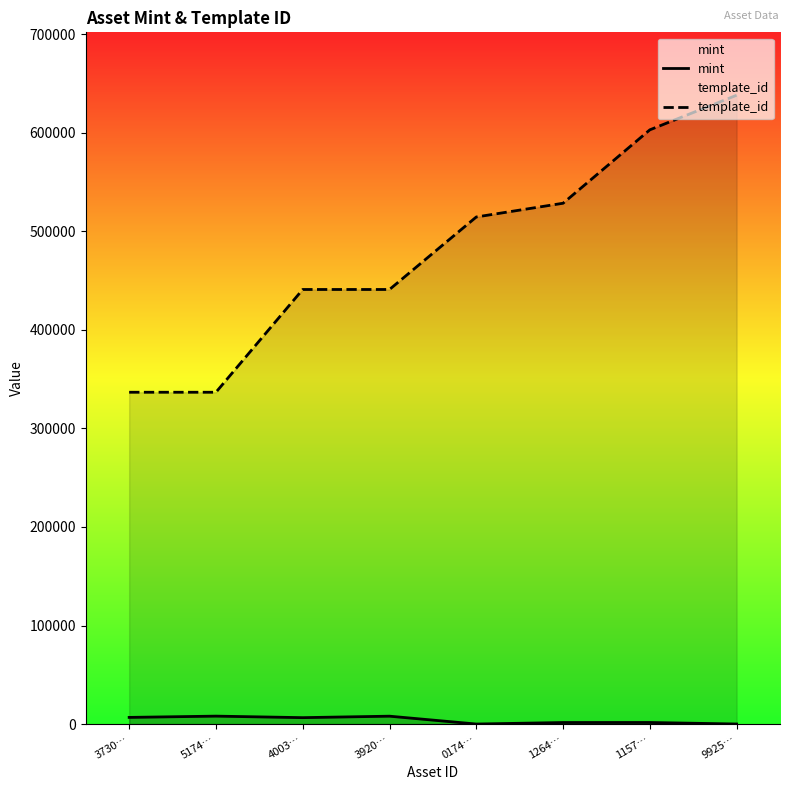

Which has a higher value, 3920… or 9925…?

3920…